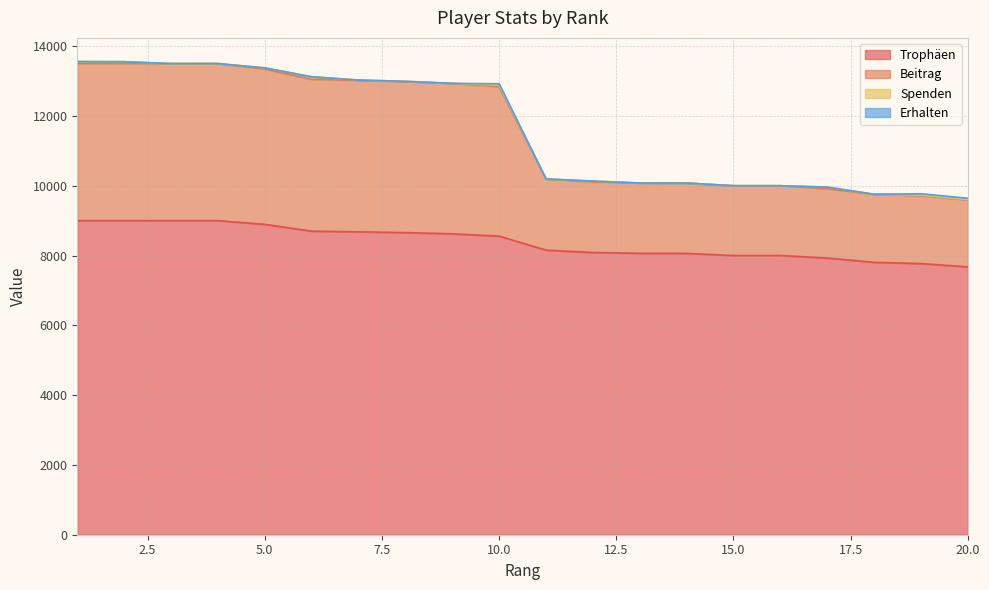

The value of Trophäen at 8 is 8656. True or false?

True